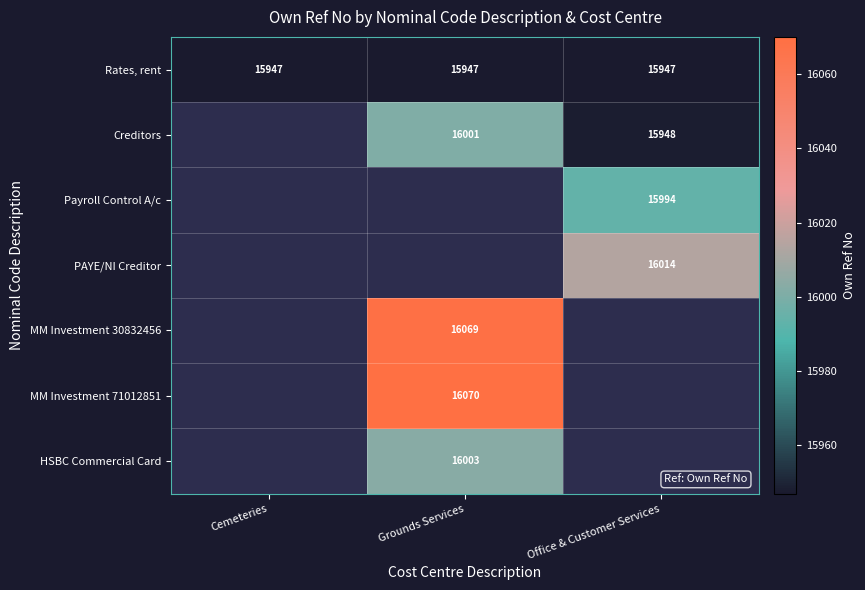

Is the value of HSBC Commercial Card at Grounds Services greater than the value of Rates, rent at Office & Customer Services?

Yes